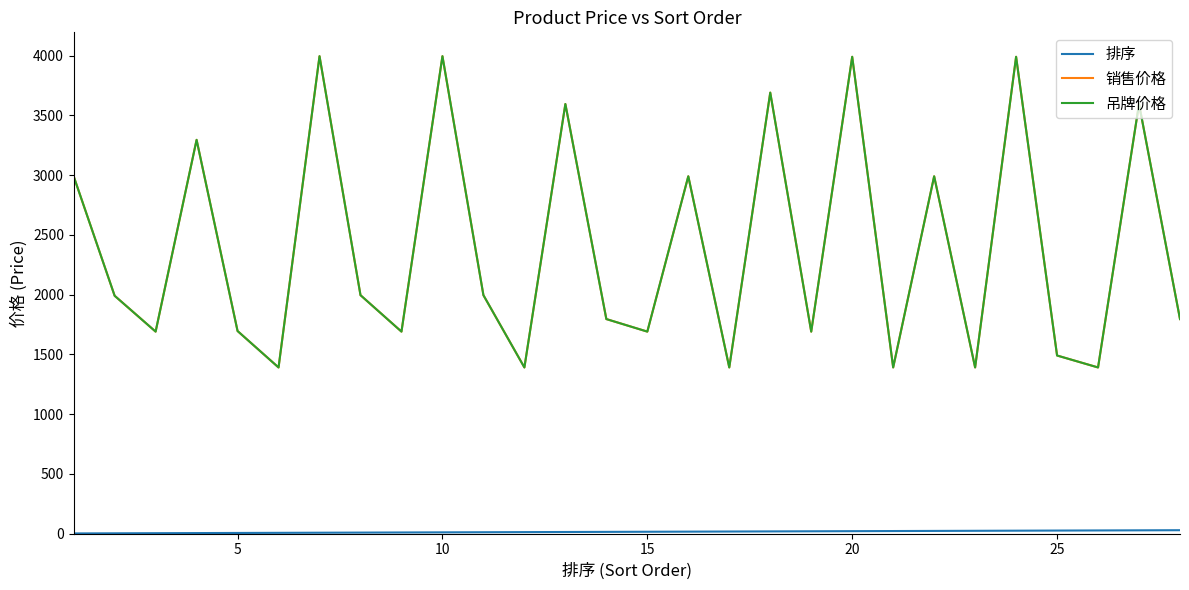

Reading right to left, list all the values displayed in this chart.

排序: 28	27	26	25	24	23	22	21	20	19	18	17	16	15	14	13	12	11	10	9	8	7	6	5	4	3	2	1
销售价格: 1795	3595	1390	1490	3990	1390	2990	1390	3990	1690	3690	1390	2990	1690	1795	3595	1390	1995	3995	1690	1995	3995	1390	1695	3295	1690	1990	2990
吊牌价格: 1795	3595	1390	1490	3990	1390	2990	1390	3990	1690	3690	1390	2990	1690	1795	3595	1390	1995	3995	1690	1995	3995	1390	1695	3295	1690	1990	2990